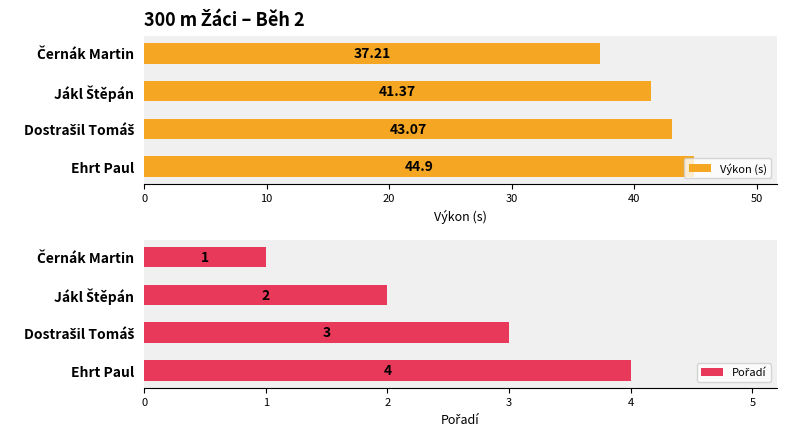

What is the minimum value shown in the chart?

1.0